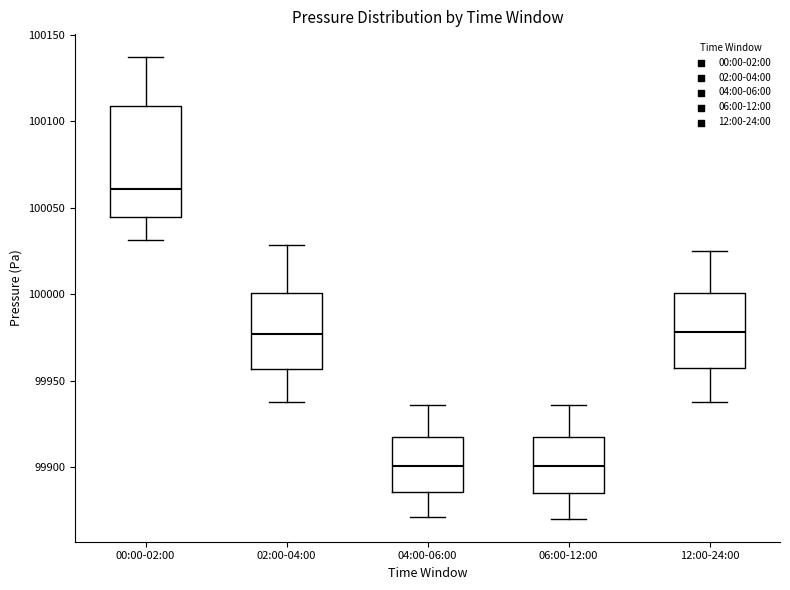

Reading left to right, read every box against the y-axis: the position of its median line, the range the box covers, and the ends of its whiskers. The values are not printed on the chart, so give them approximately, as read against the axis.

00:00-02:00: median 100060, box 100045 to 100110, whiskers 100030 to 100135
02:00-04:00: median 99975, box 99955 to 100000, whiskers 99940 to 100030
04:00-06:00: median 99900, box 99885 to 99915, whiskers 99870 to 99935
06:00-12:00: median 99900, box 99885 to 99915, whiskers 99870 to 99935
12:00-24:00: median 99980, box 99955 to 100000, whiskers 99940 to 100025